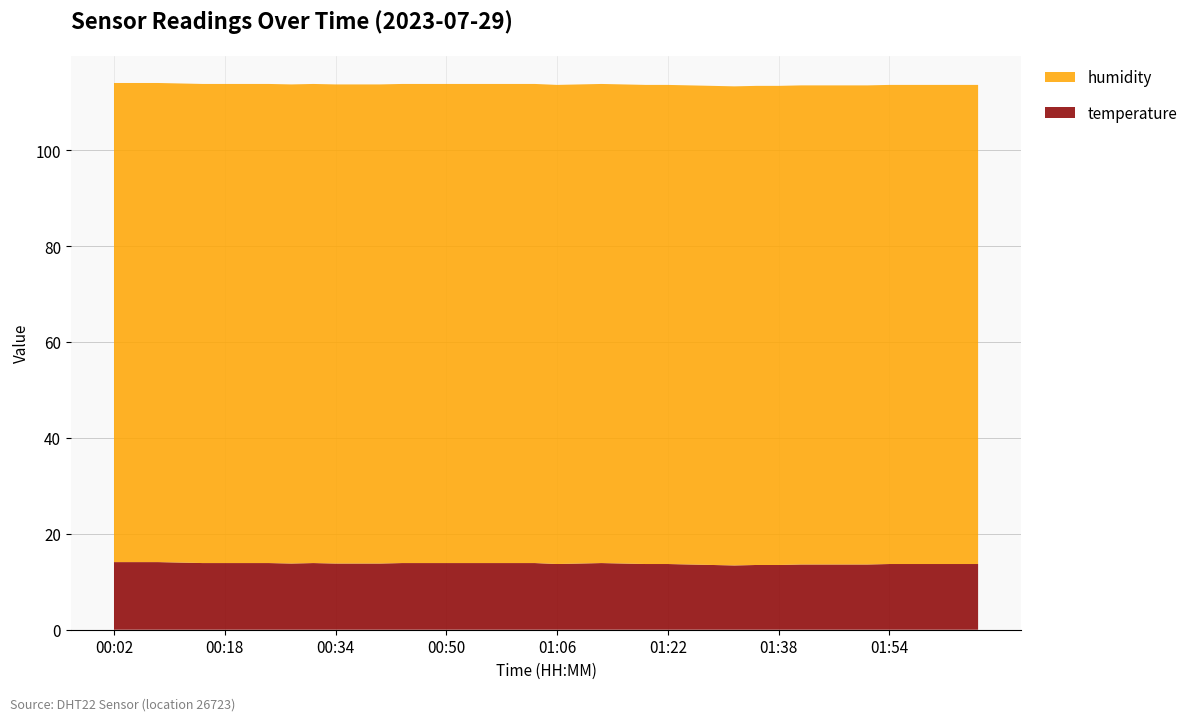

Reading left to right, what are all the values shown in this chart?

temperature: 14.1	14.1	14.1	14.0	13.9	13.9	13.9	13.9	13.8	13.9	13.8	13.8	13.8	13.9	13.9	13.9	13.9	13.9	13.9	13.9	13.7	13.8	13.9	13.8	13.7	13.7	13.6	13.5	13.4	13.5	13.5	13.6	13.6	13.6	13.6	13.7	13.7	13.7	13.7	13.7
humidity: 99.9	99.9	99.9	99.9	99.9	99.9	99.9	99.9	99.9	99.9	99.9	99.9	99.9	99.9	99.9	99.9	99.9	99.9	99.9	99.9	99.9	99.9	99.9	99.9	99.9	99.9	99.9	99.9	99.9	99.9	99.9	99.9	99.9	99.9	99.9	99.9	99.9	99.9	99.9	99.9